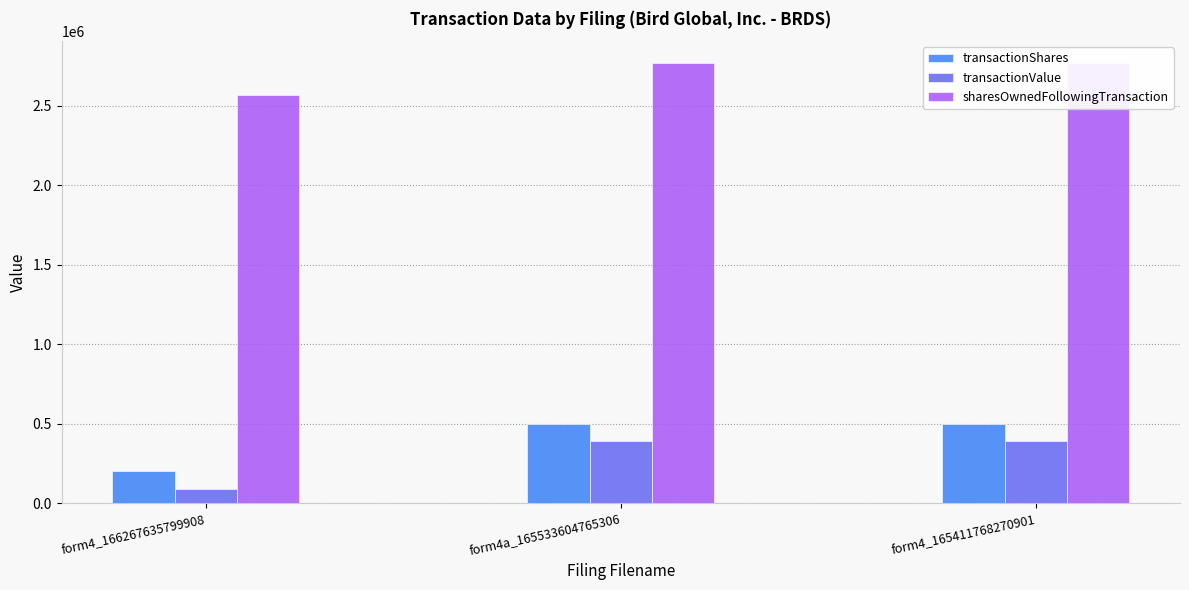

At which category is the sum across all series the highest?

form4a_165533604765306